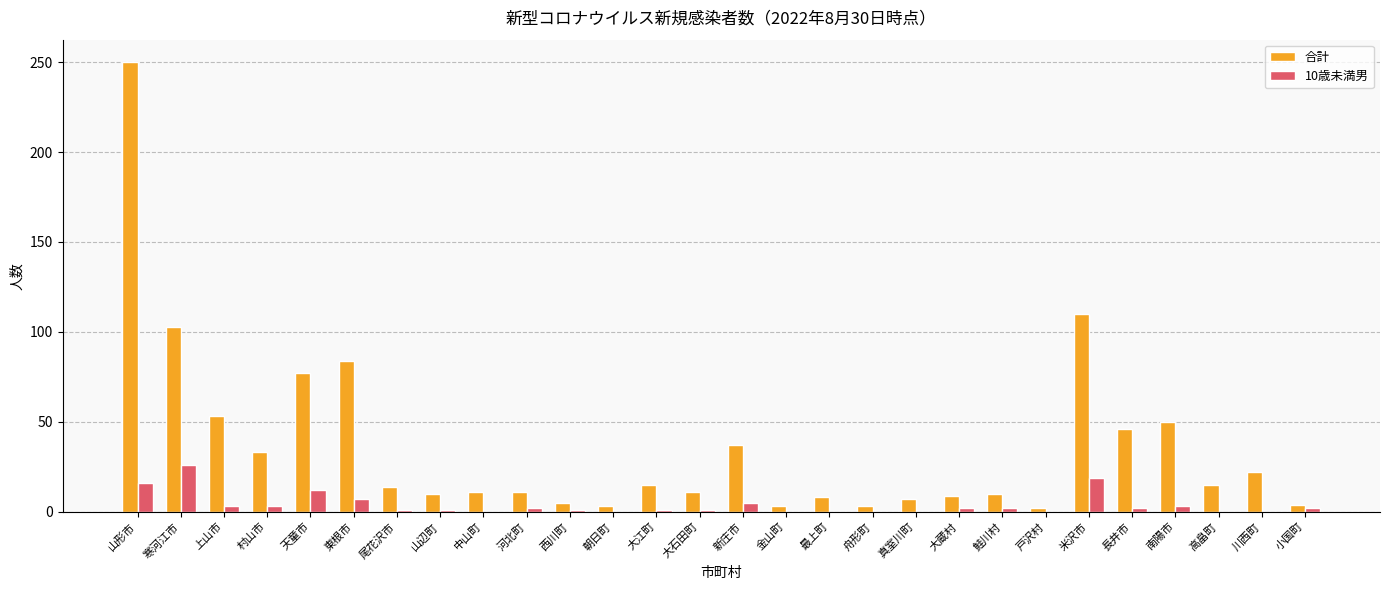

What is the sum of the 合計 values at 米沢市 and 高畠町?

125